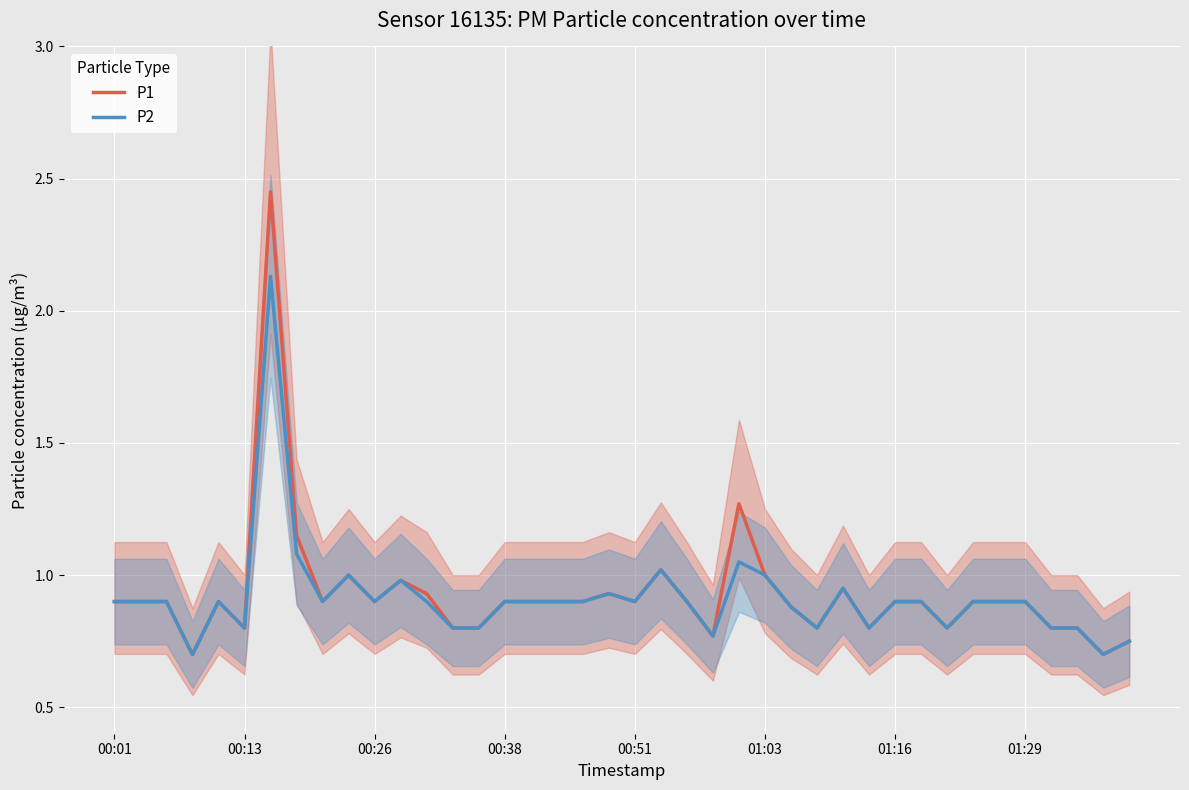

What is the minimum value for P2?

0.7